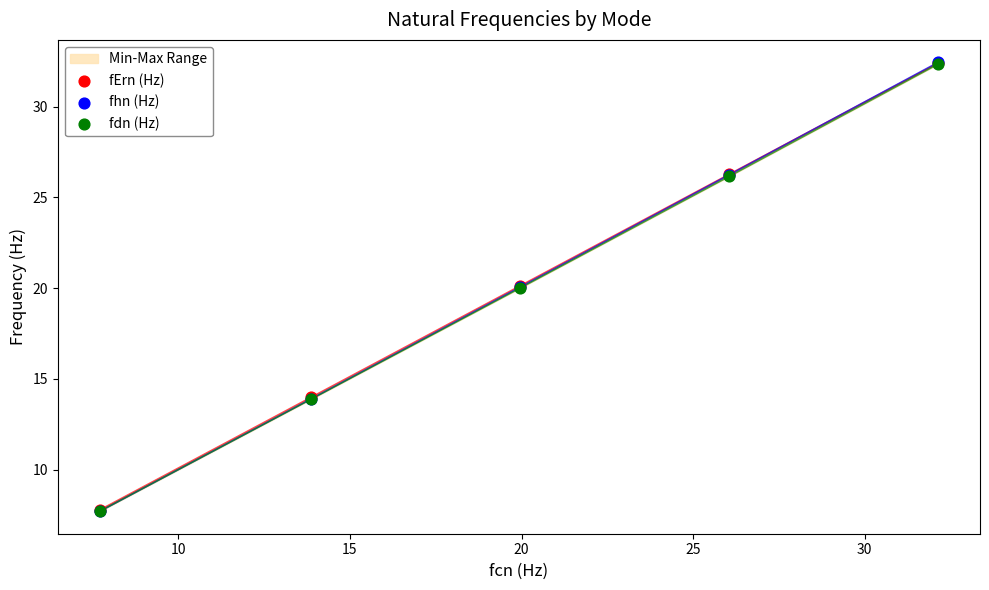

Which series contains the highest Y value?

fhn (Hz)